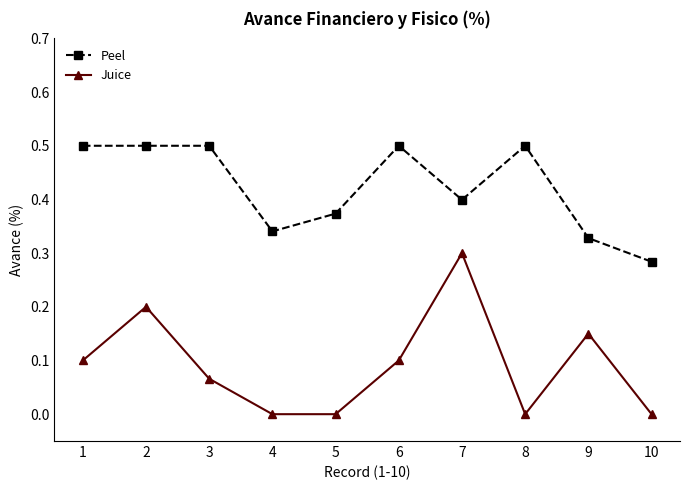

At which category does Juice reach its first local peak?

2